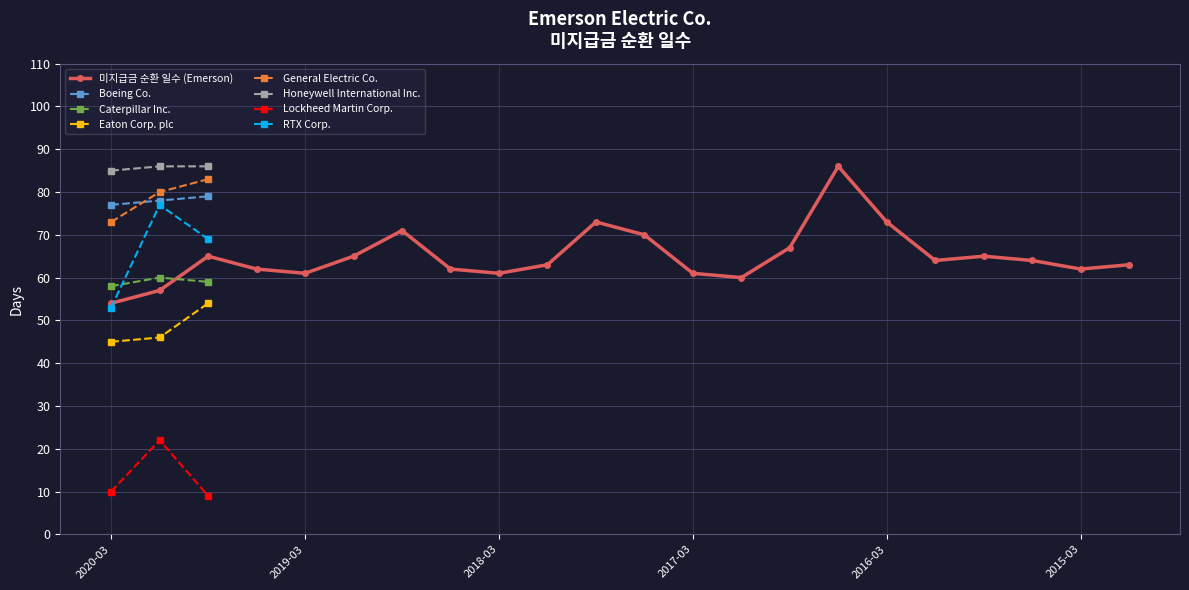

True or false: 미지급금 순환 일수 (Emerson) has more than 2 interior local peaks.

True